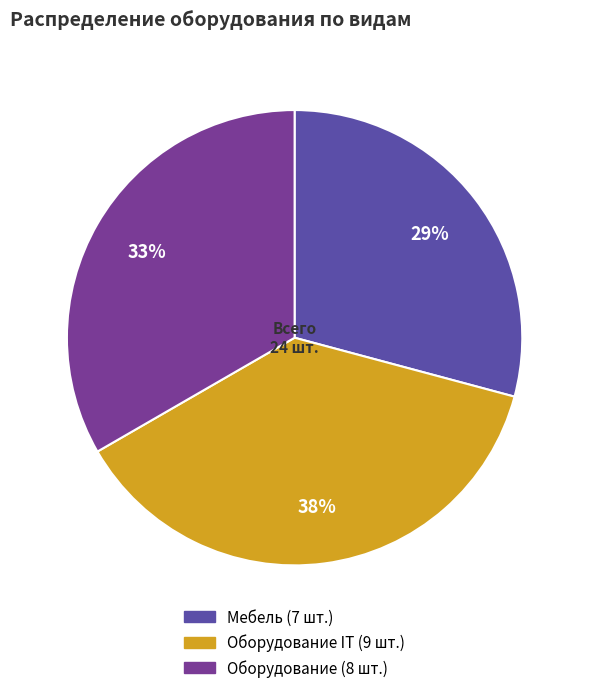

Does any single category account for the majority?

No